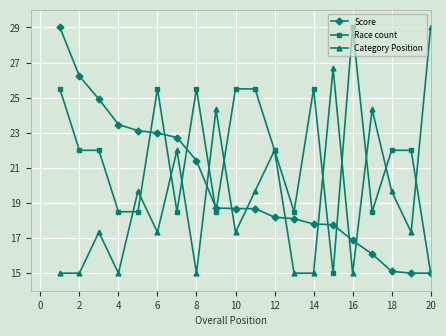

What are all the series names shown in the legend?

Score, Race count, Category Position